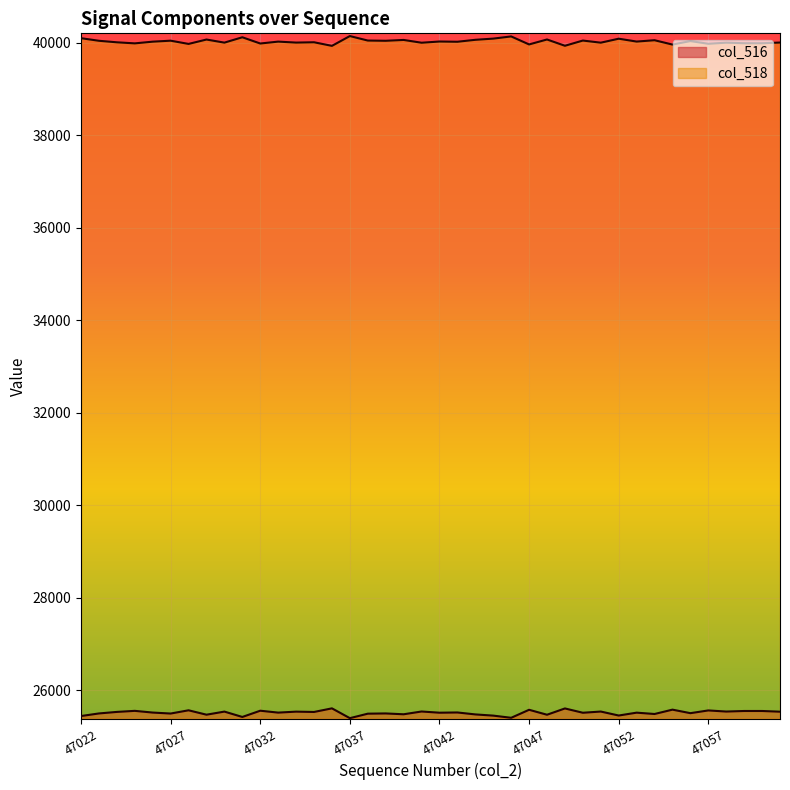

True or false: col_516 and col_518 intersect in this chart.

False